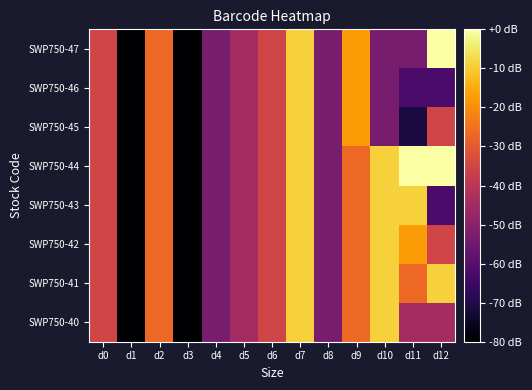

List the series in order of their peak value, lowest first.

SWP750-40, SWP750-41, SWP750-42, SWP750-43, SWP750-45, SWP750-46, SWP750-44, SWP750-47